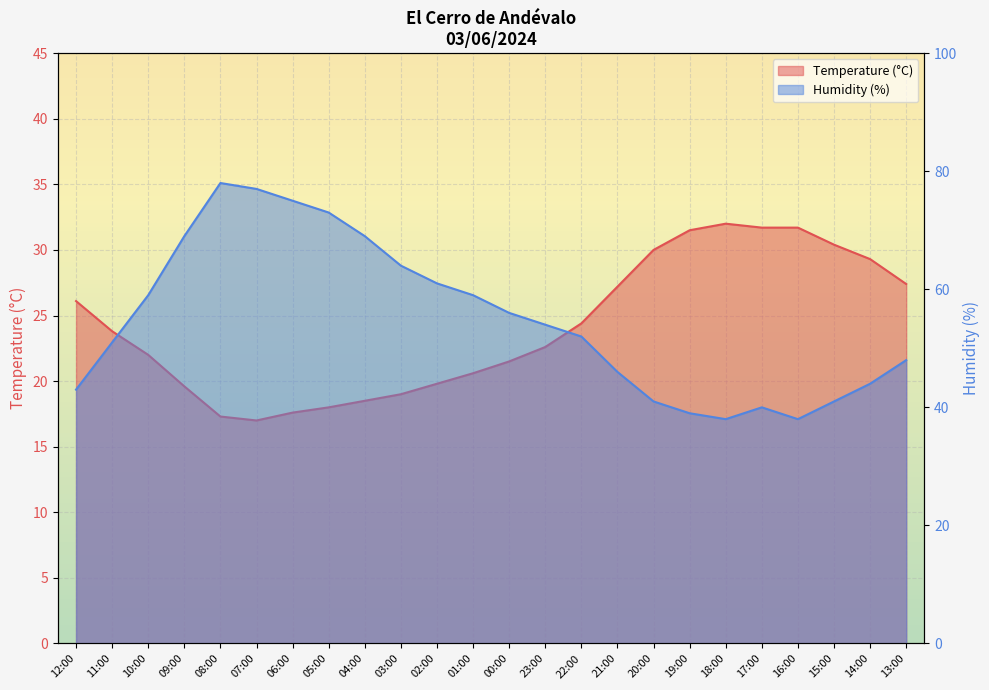

What are all the series names shown in the legend?

Temperature (°C), Humidity (%)